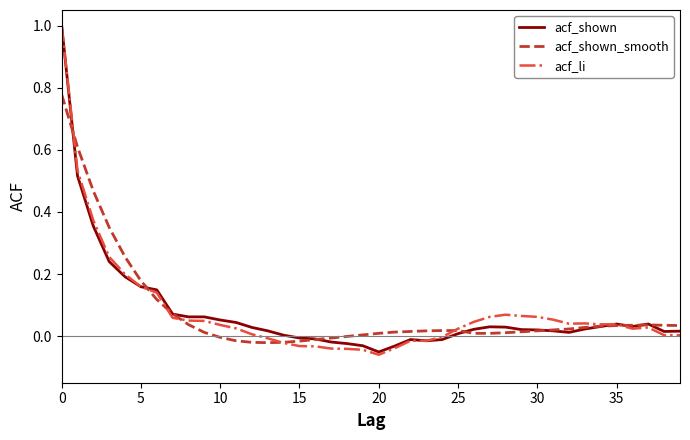

What is the maximum value for acf_li?

1.0